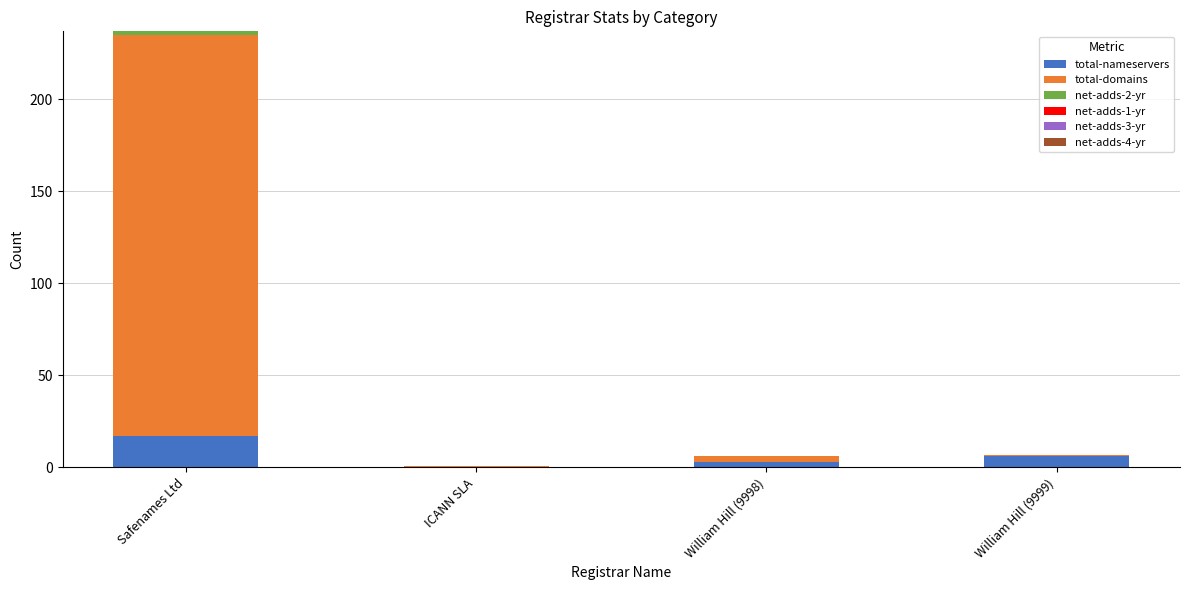

Which category has the highest value in the total-nameservers series?

Safenames Ltd